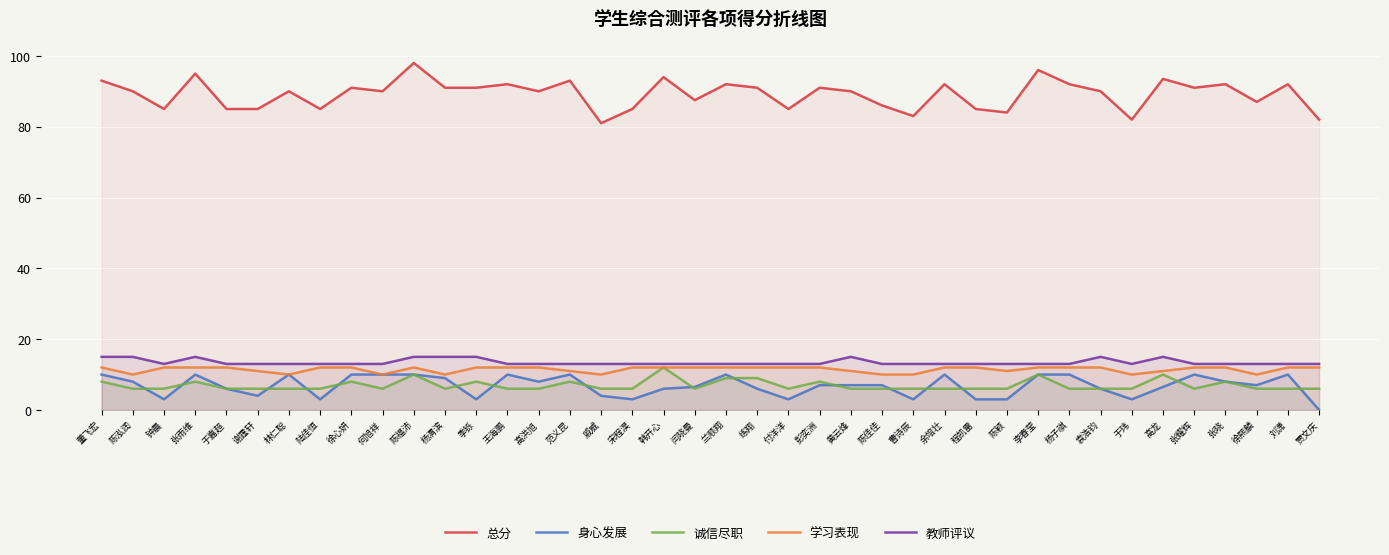

Between 张雨维 and 林仁聪, which series saw the biggest shift?

总分